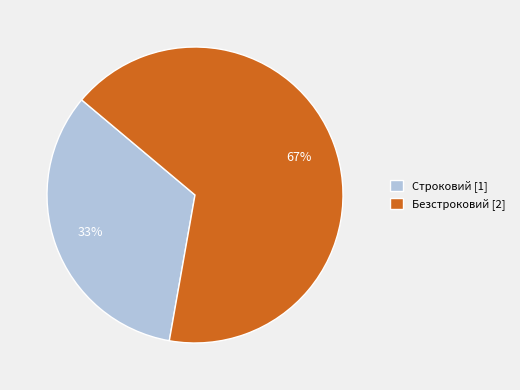

Approximately how many times larger is the value at Строковий compared to Безстроковий?

0.5